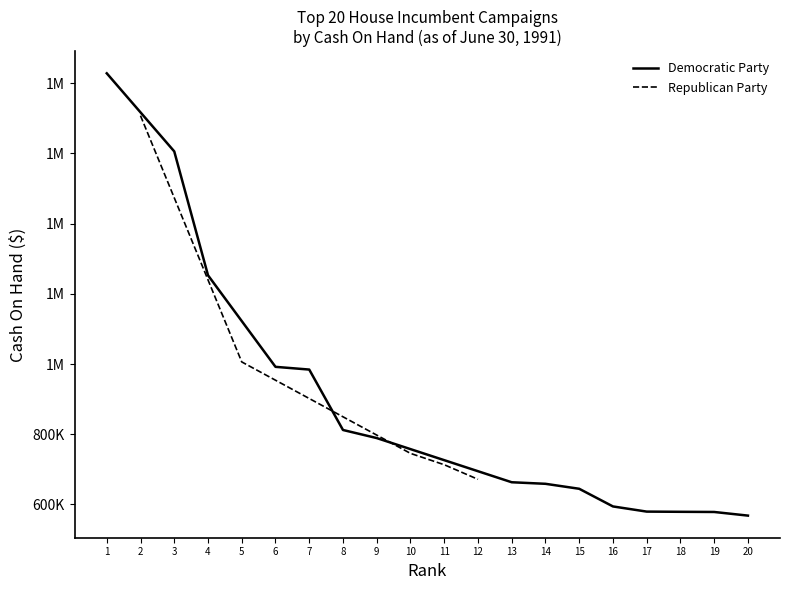

True or false: the data shows 140705 at ARCHER, WILLIAM R JR.

False